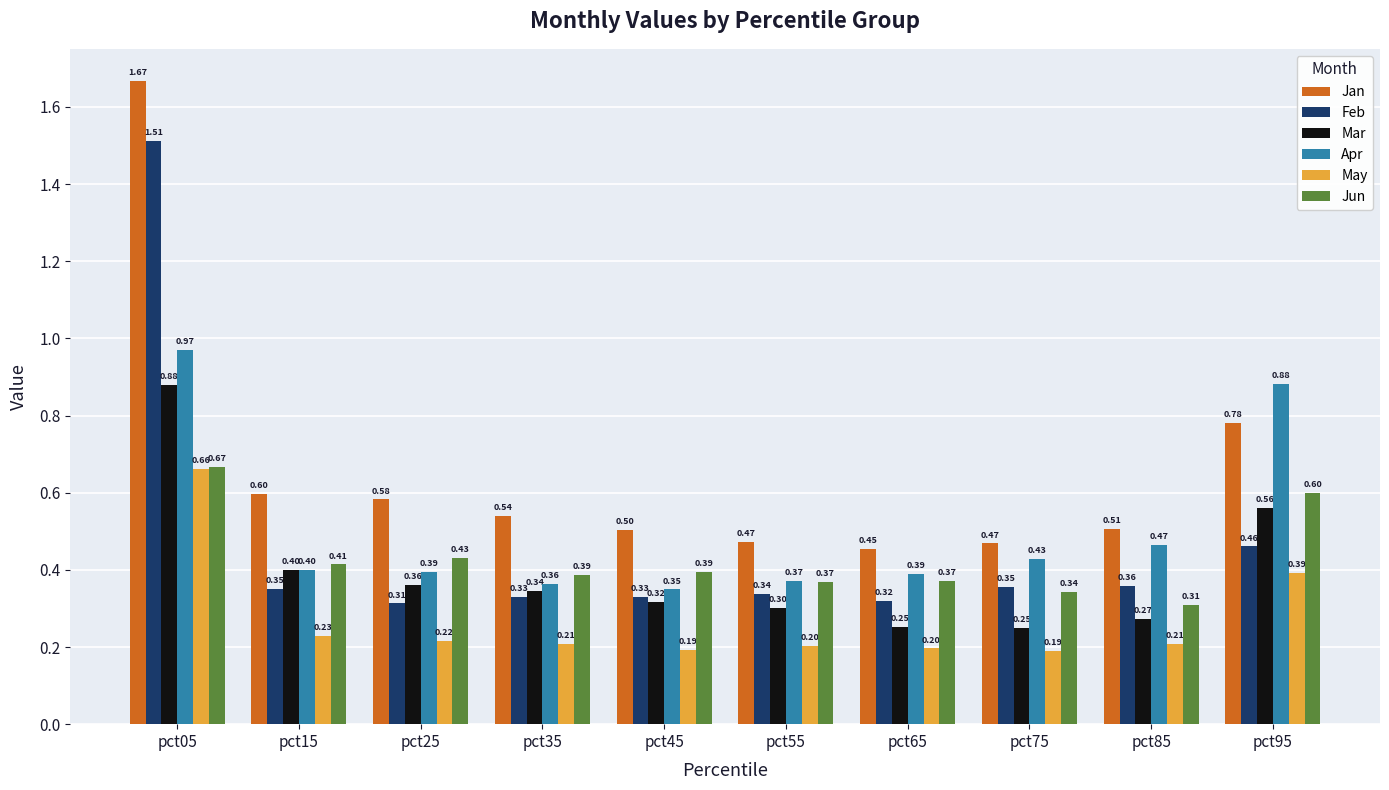

Is it true that Jan equals 0.8 at pct05?

False